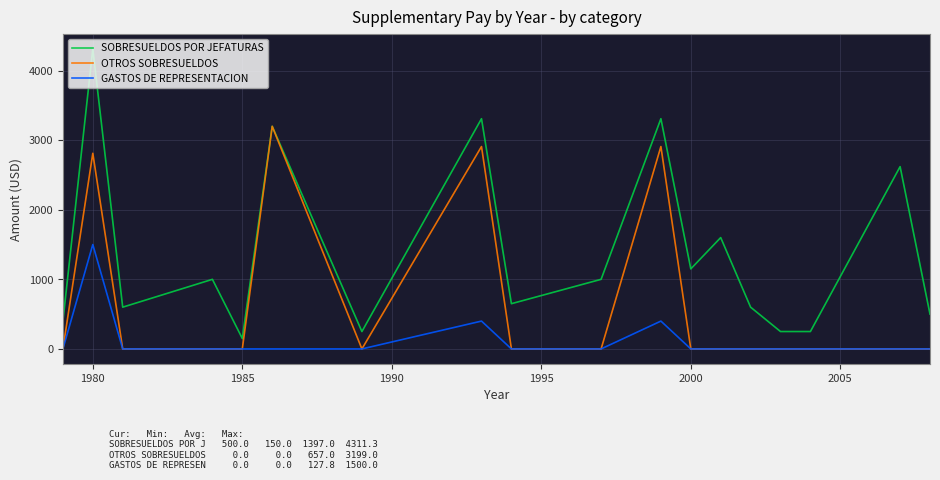

Which series has the largest total across all categories?

SOBRESUELDOS POR JEFATURAS